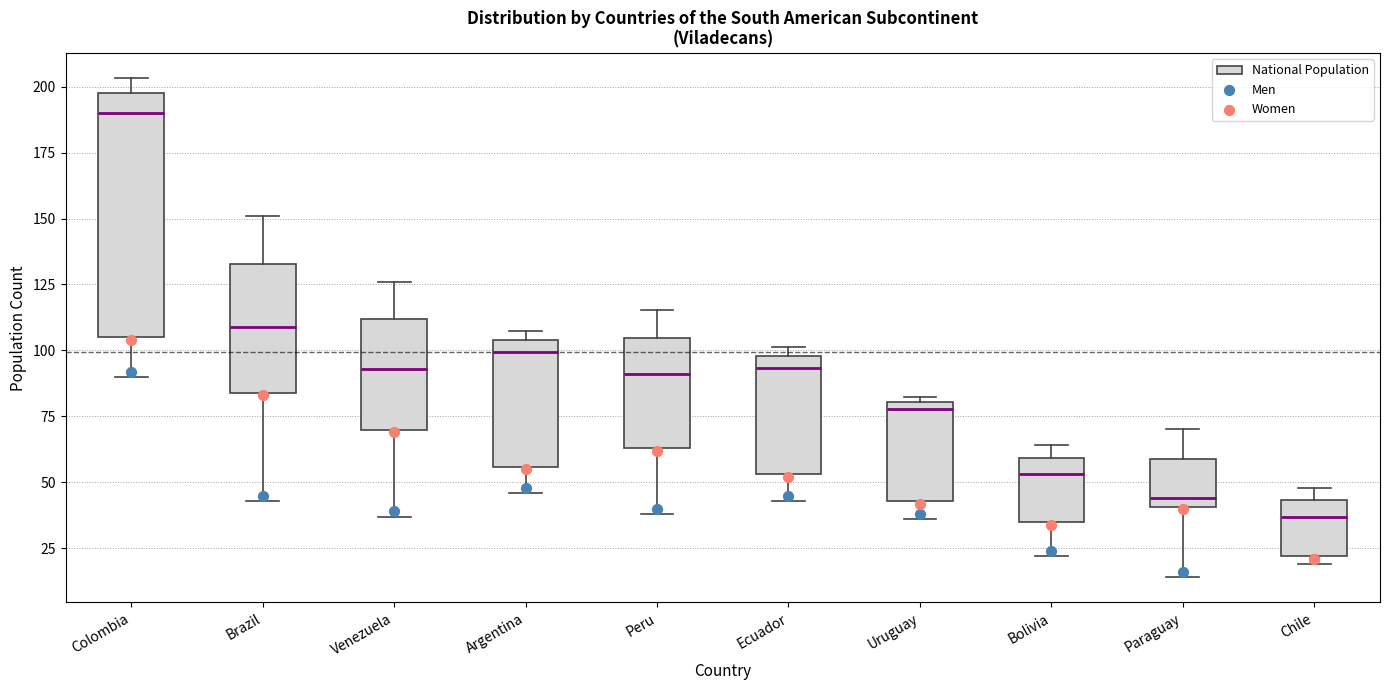

Where does the median line of the box for Ecuador sit on the y-axis? The values are not printed on the chart, so give them approximately, as read against the axis.

95